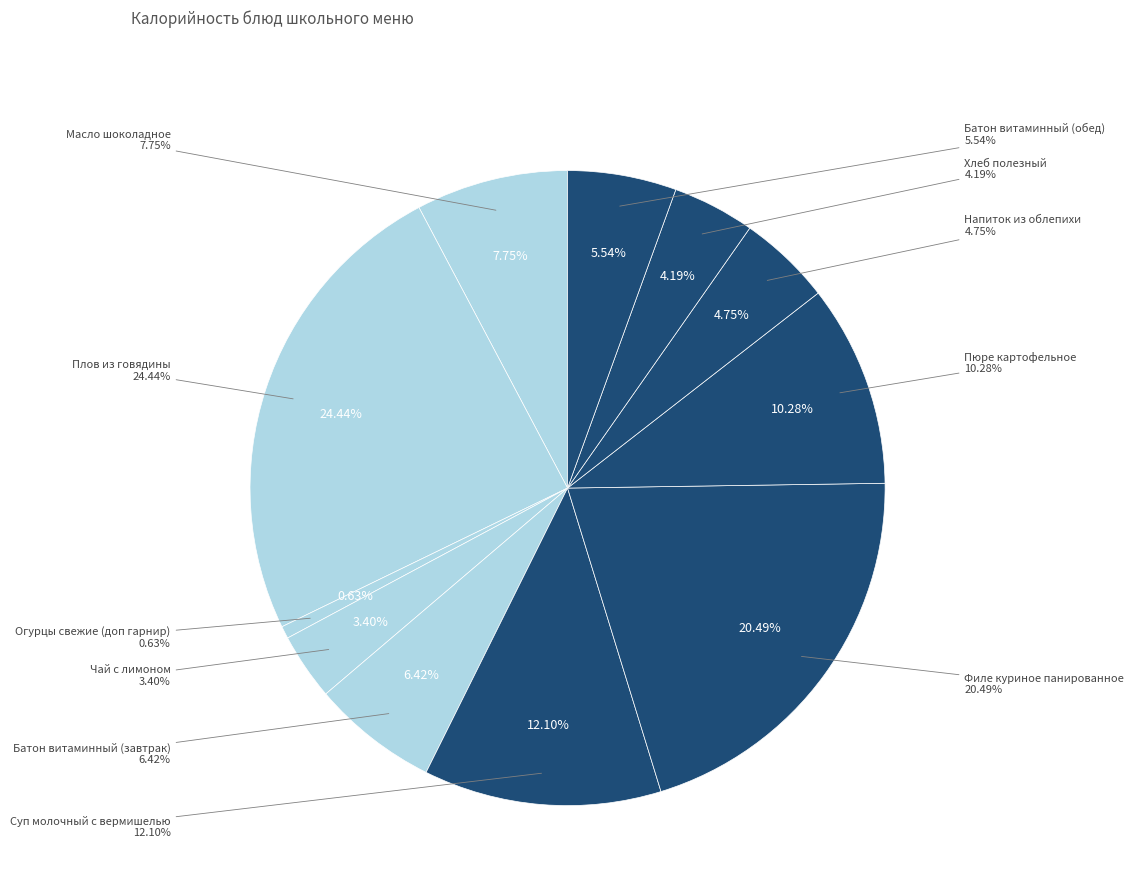

Is Чай с лимоном the majority of the pie?

No